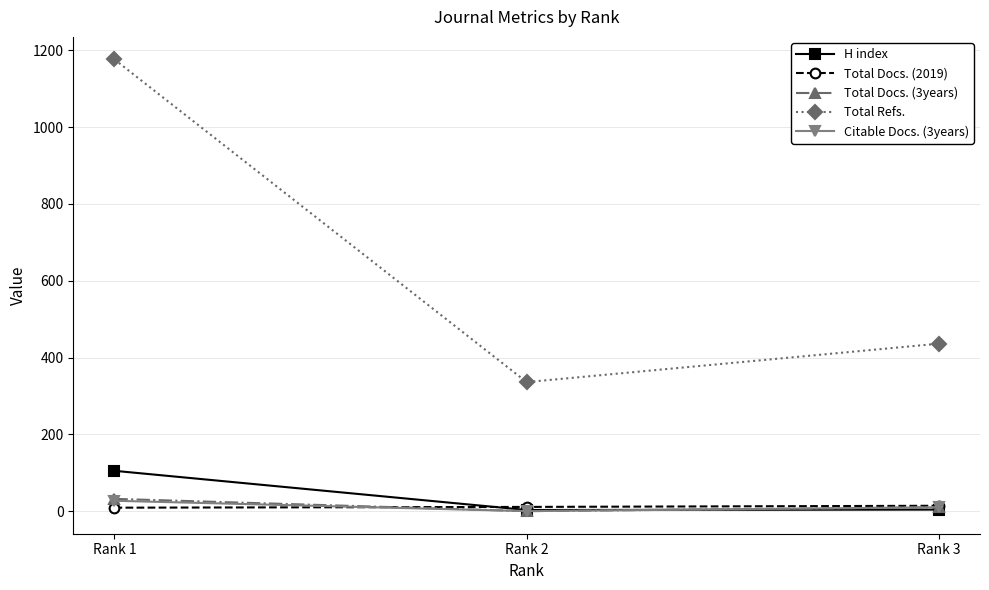

What are all the series names shown in the legend?

H index, Total Docs. (2019), Total Docs. (3years), Total Refs., Citable Docs. (3years)